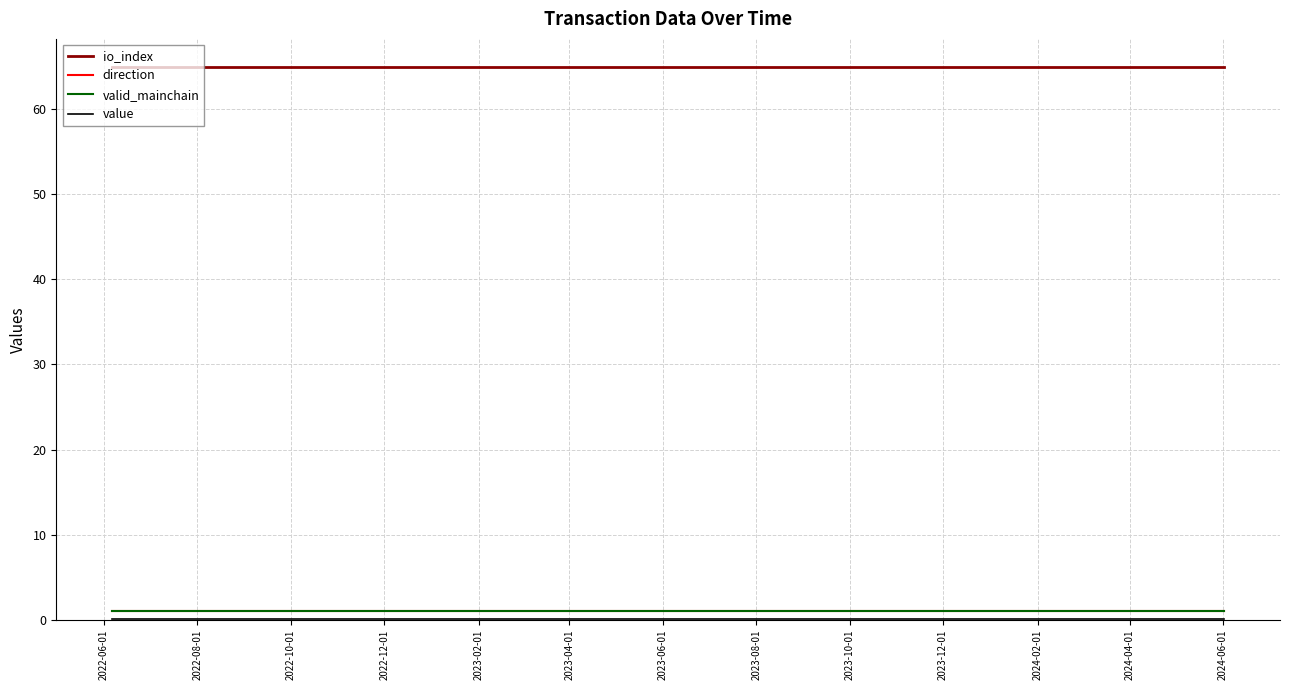

What is the value of the direction point at the 19th from the left?

1.0